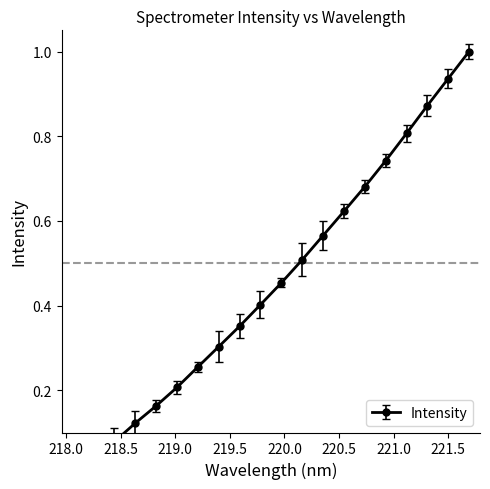

What is the difference between the second highest and minimum values?

0.9